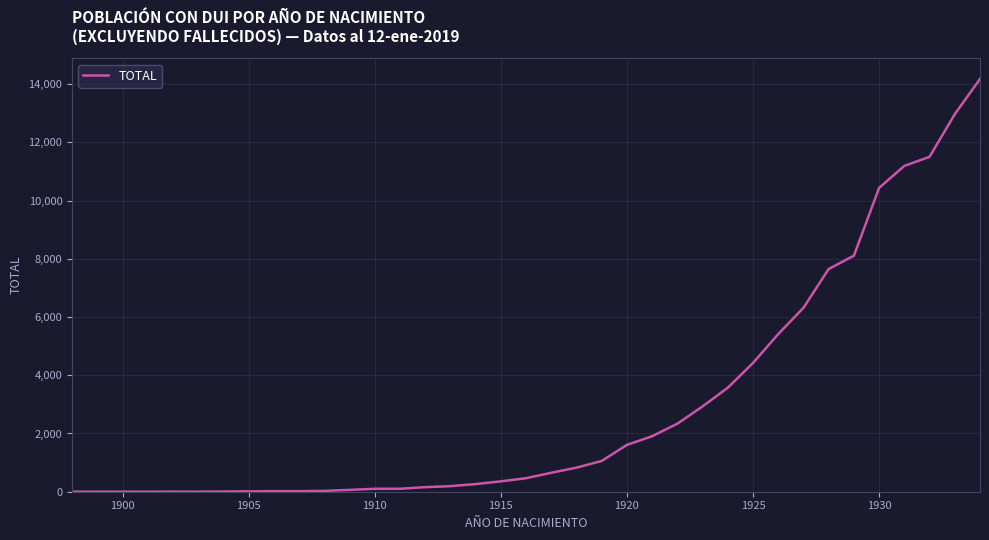

What is the difference between the maximum and minimum values?

14175